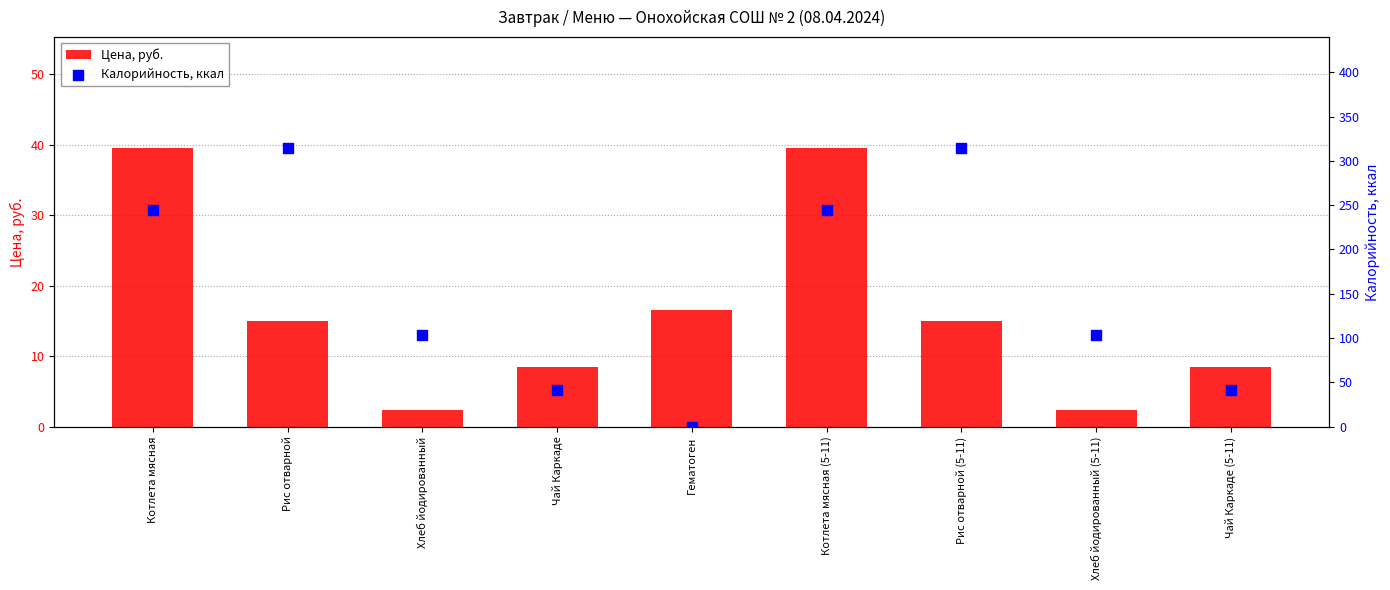

At which category is the sum across all series the highest?

Рис отварной